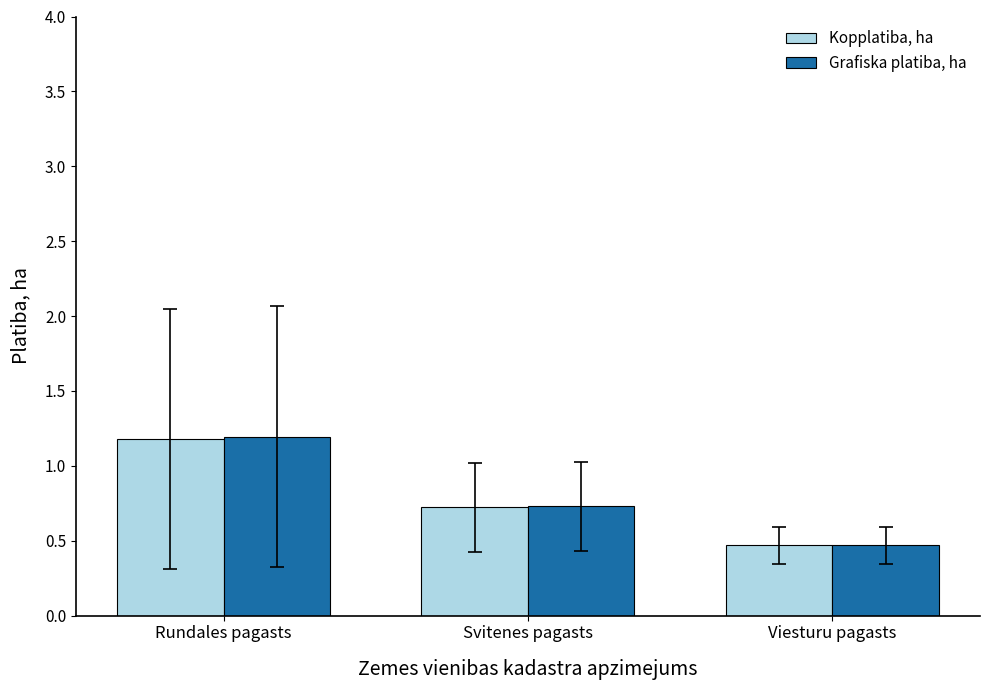

What is the total value across all series at Svitenes pagasts?

1.5